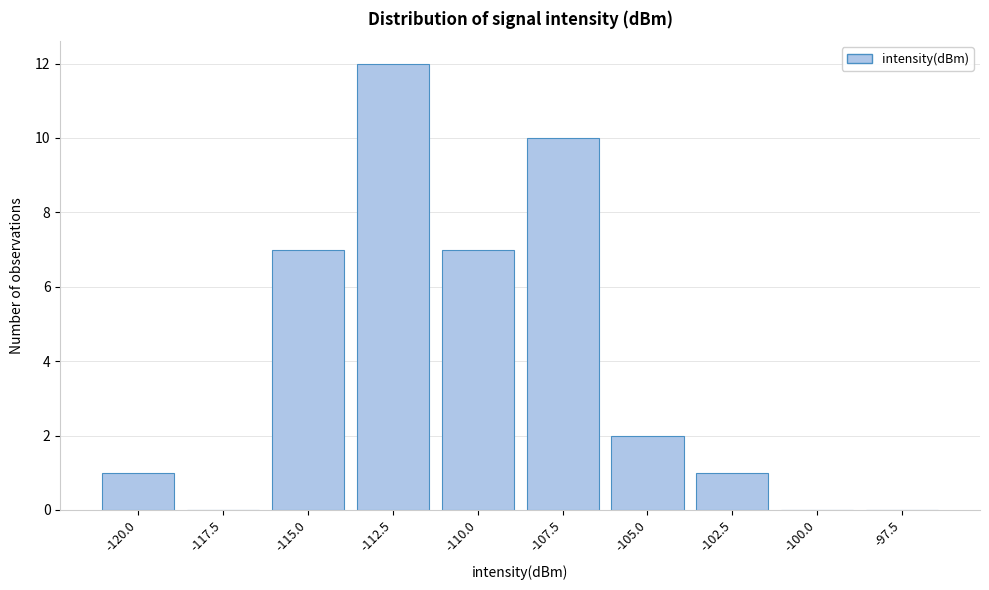

Reading left to right, transcribe all the data shown in this chart.

-120.0=1	-117.5=0	-115.0=7	-112.5=12	-110.0=7	-107.5=10	-105.0=2	-102.5=1	-100.0=0	-97.5=0